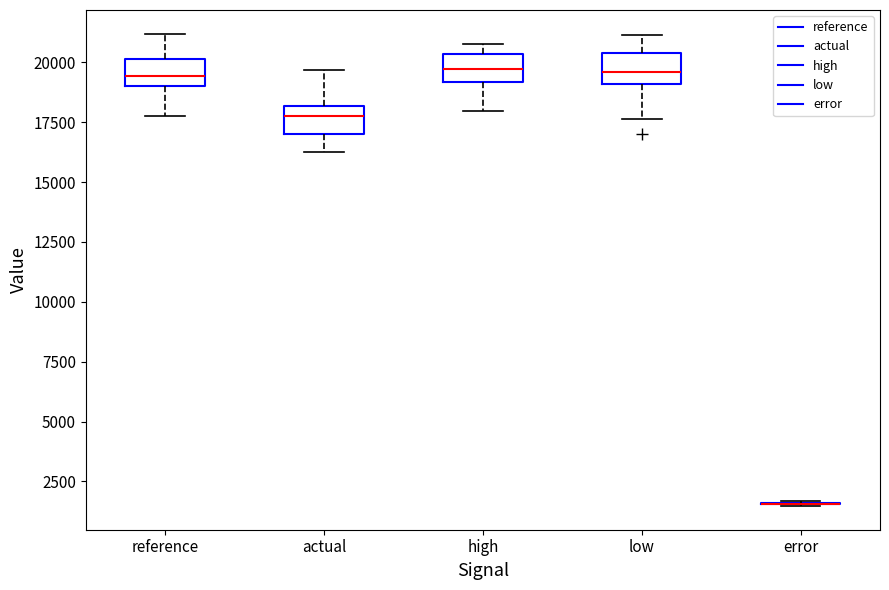

Reading left to right, transcribe this box plot: for each box, give where its median line is, the range the box spans, and where its two whiskers end, as read against the y-axis. The values are not printed on the chart, so give them approximately, as read against the axis.

reference: median 19500, box 19000 to 20000, whiskers 18000 to 21000
actual: median 18000 (inside the box), box 17000 to 18000, whiskers 16000 to 19500
high: median 19500, box 19000 to 20500, whiskers 18000 to 20500 (just above the box's upper edge)
low: median 19500, box 19000 to 20500, whiskers 17500 to 21000
error: box collapsed to a line at 1500, whiskers 1500 to 1500